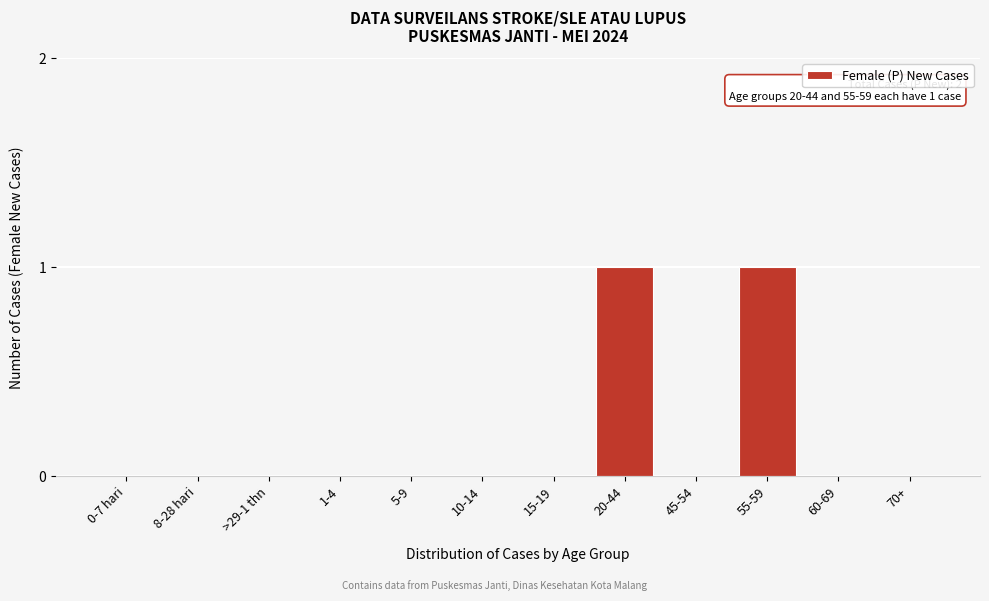

Reading left to right, extract all data points from this chart.

0-7 hari=0	8-28 hari=0	>29-1 thn=0	1-4=0	5-9=0	10-14=0	15-19=0	20-44=1	45-54=0	55-59=1	60-69=0	70+=0